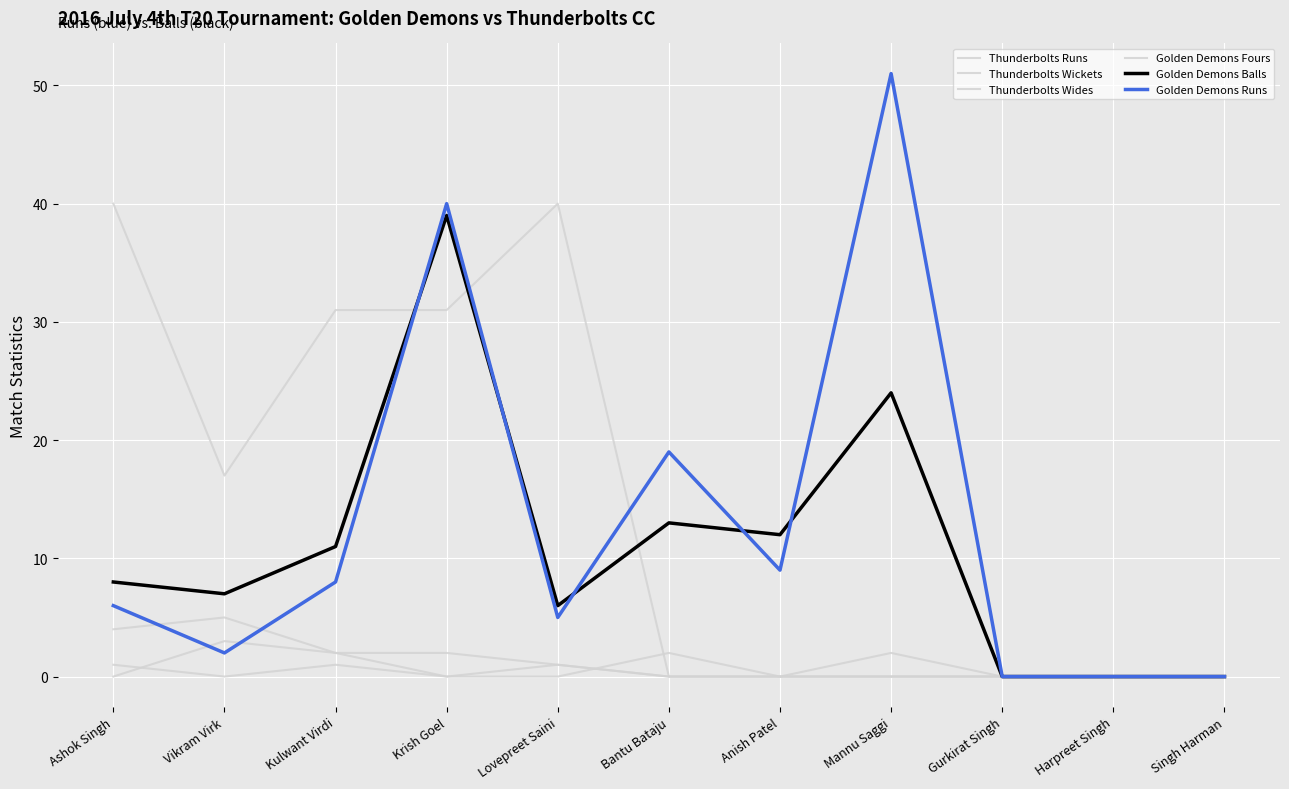

How many lines are shown in the chart?

6